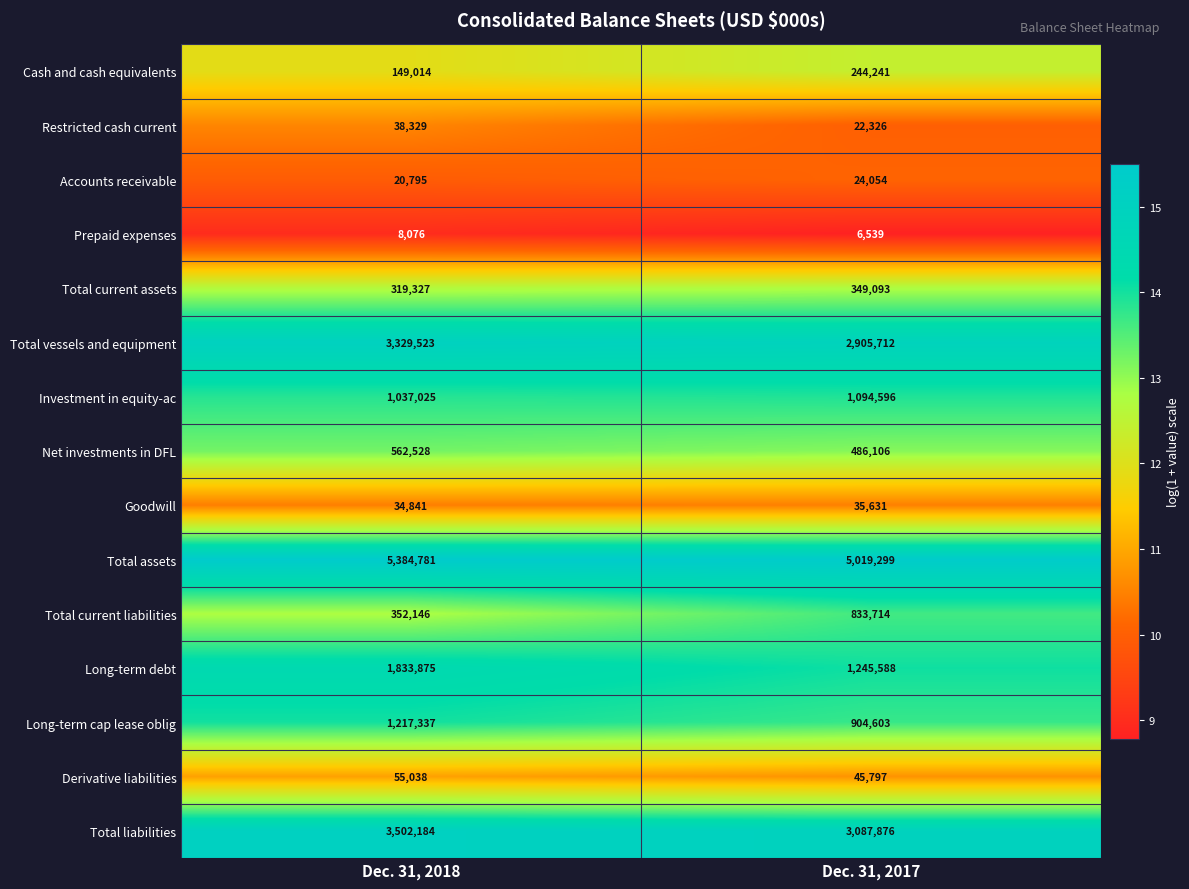

At which category is the sum across all series the highest?

Dec. 31, 2018